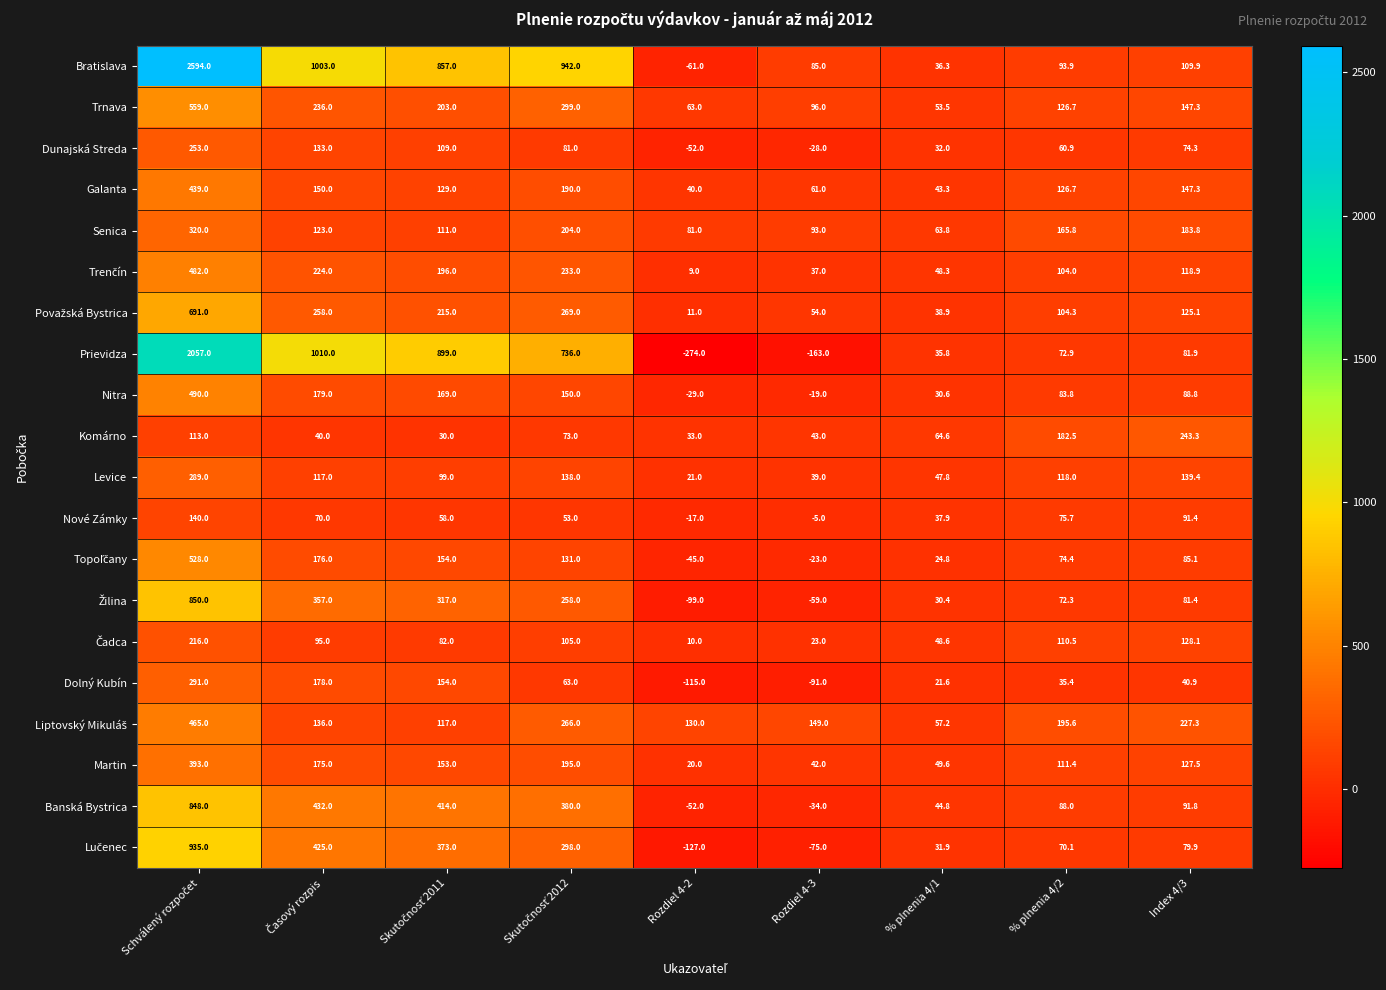

What is the total value across all series at % plnenia 4/2?

2072.9